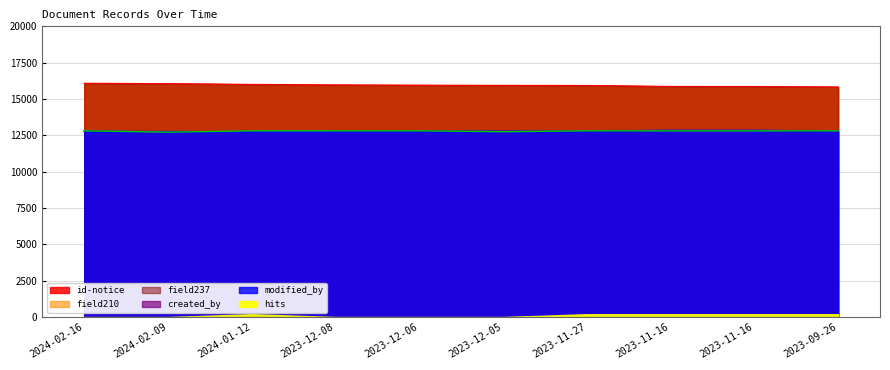

What is the sum of the created_by values at 2023-09-26 and 2023-12-05?

25560